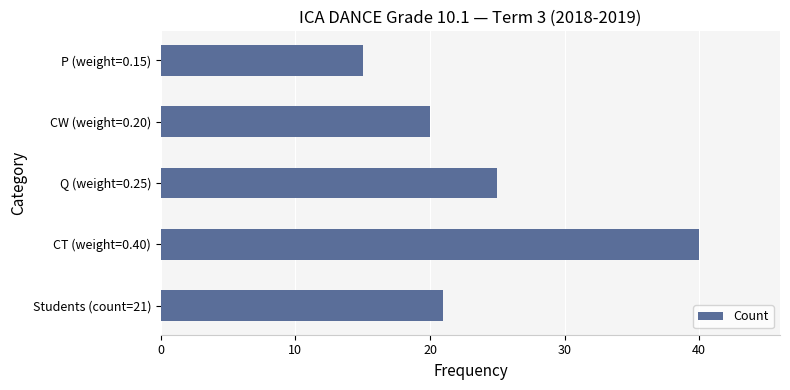

Is it true that the value at Students (count=21) is 21?

True